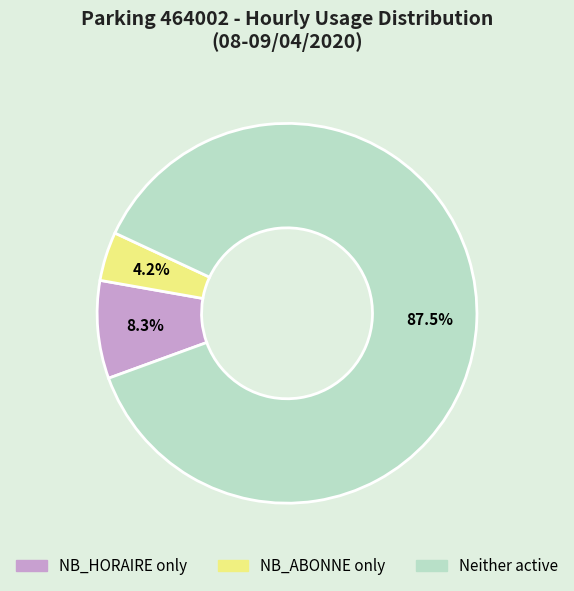

Rank the categories by value from highest to lowest.

Neither active, NB_HORAIRE only, NB_ABONNE only